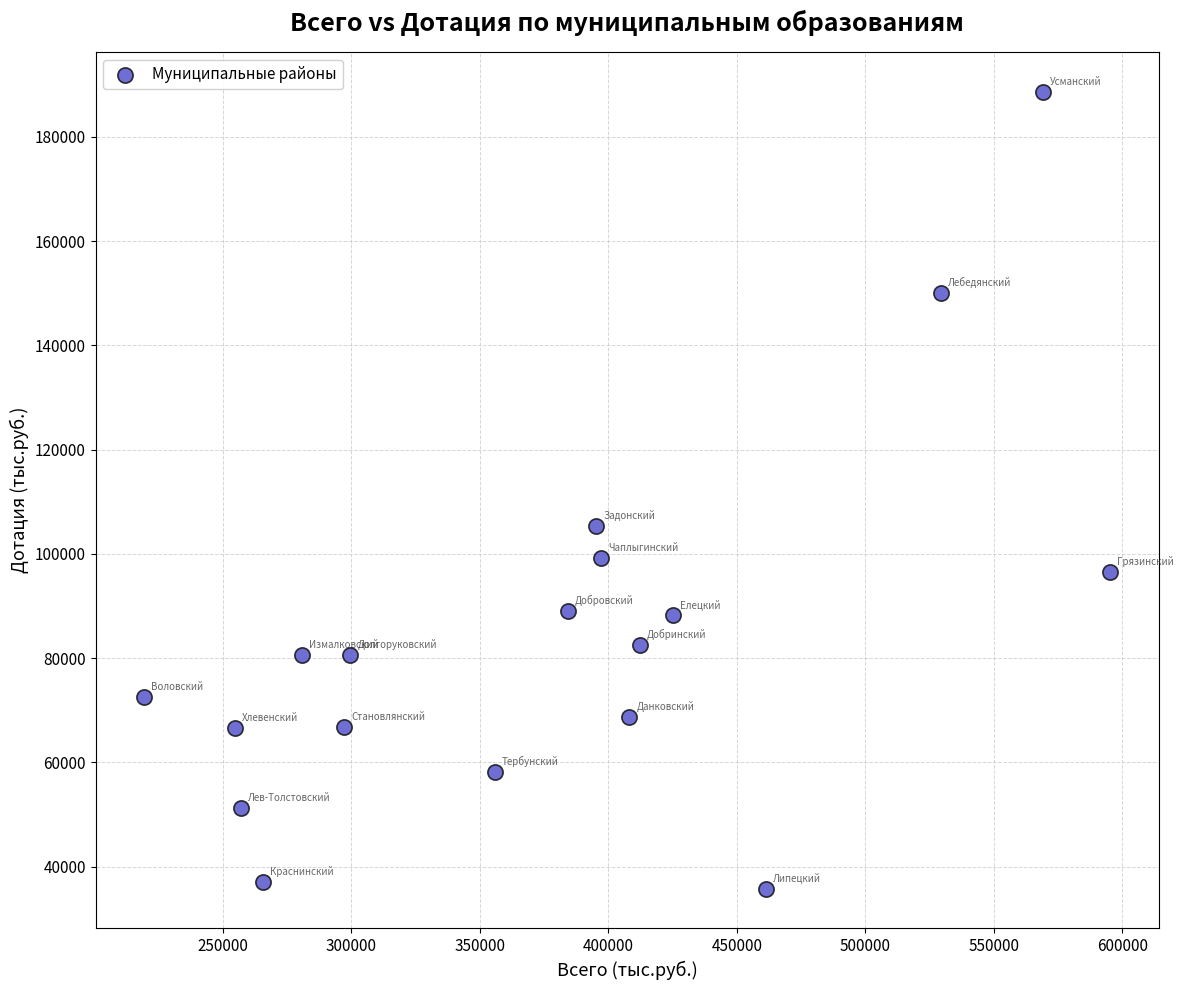

What is the range of X values (max minus min)?

376024.9